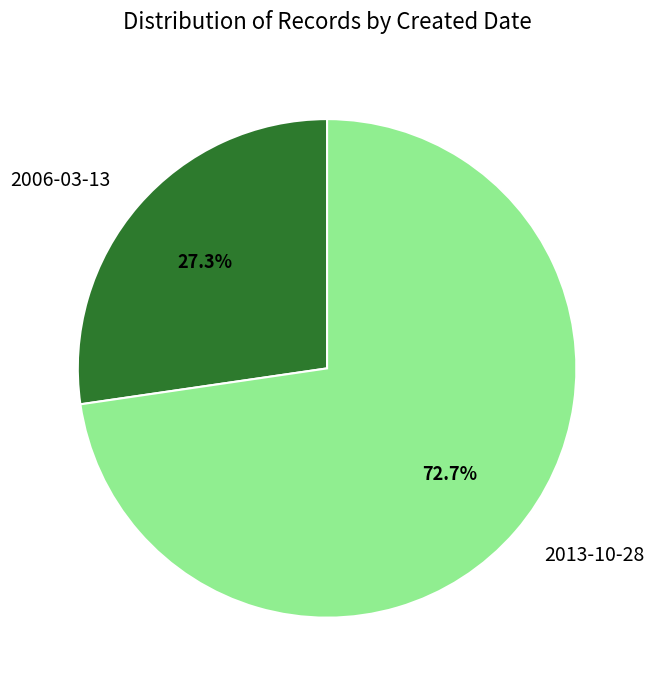

The 2013-10-28 slice represents 58% of the pie. True or false?

False